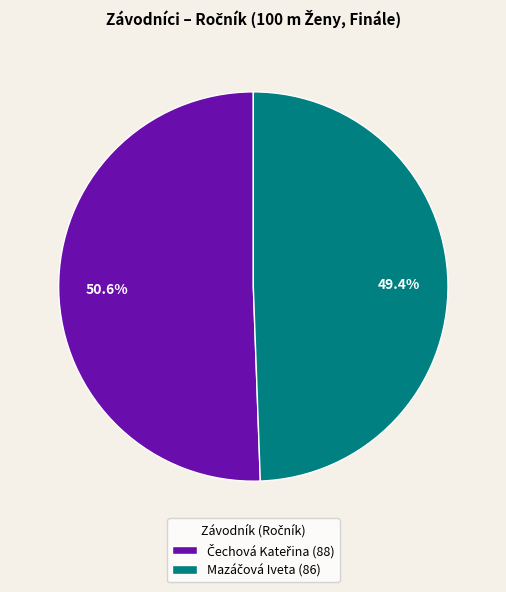

Is there a majority slice in this chart?

Yes